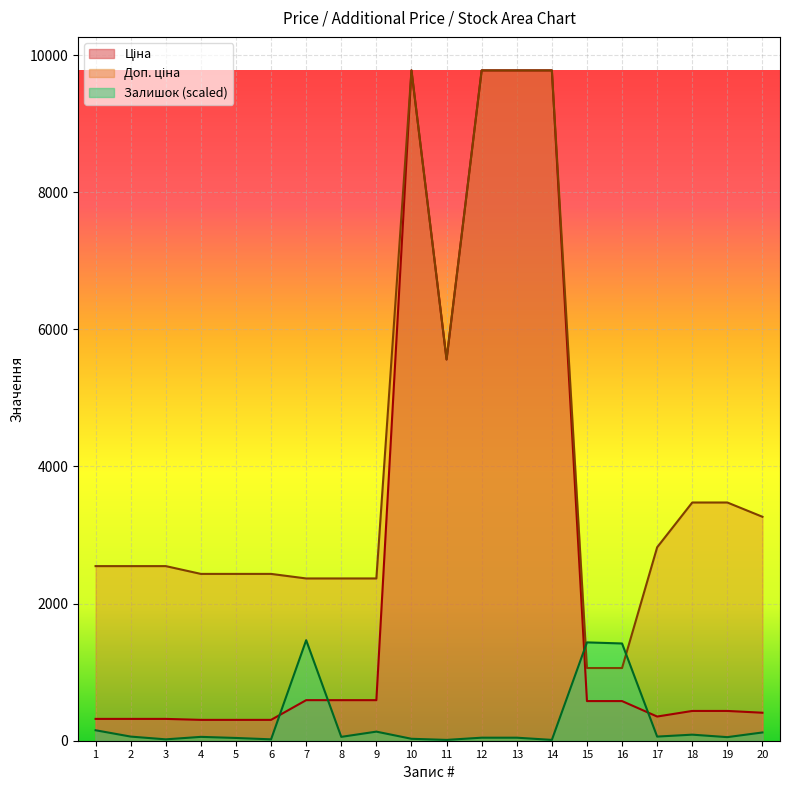

Rank the series by their maximum value, from highest to lowest.

Ціна, Доп. ціна, Залишок